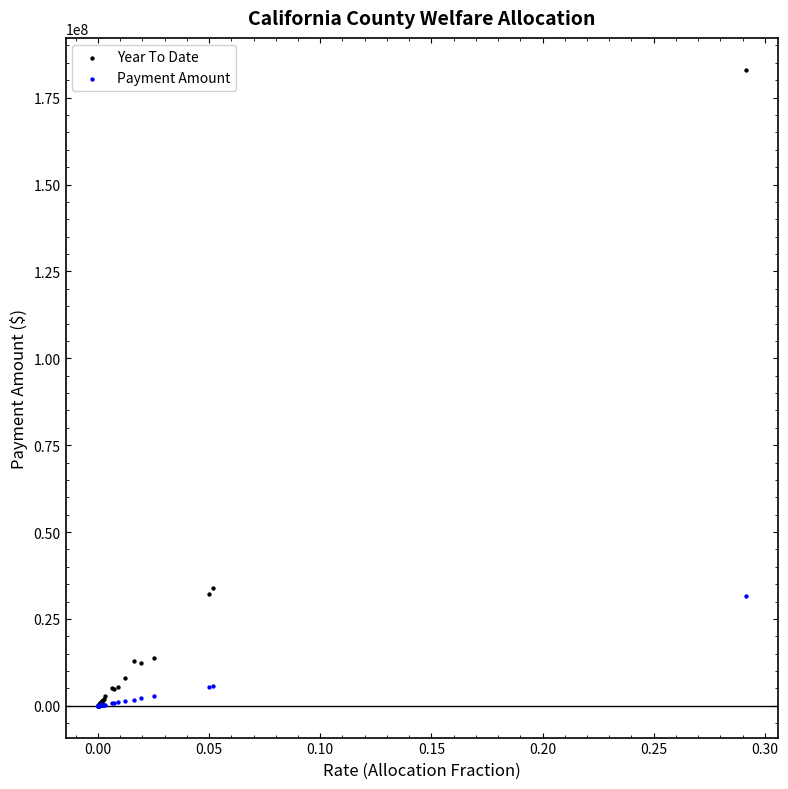

What are all the series names shown in the legend?

Year To Date, Payment Amount